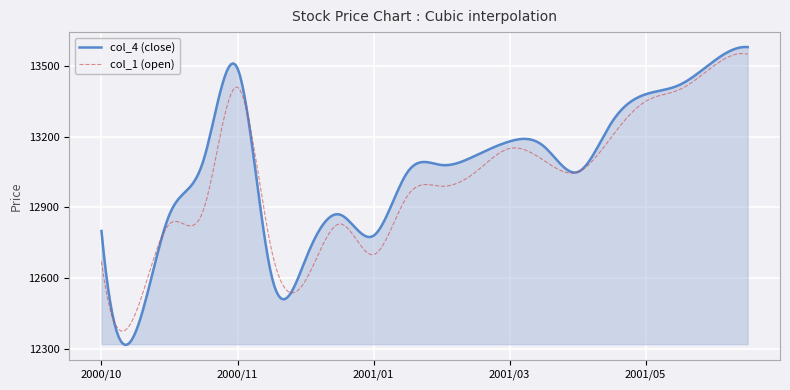

List the series in order of their overall mean, lowest first.

col_1 (open), col_4 (close)